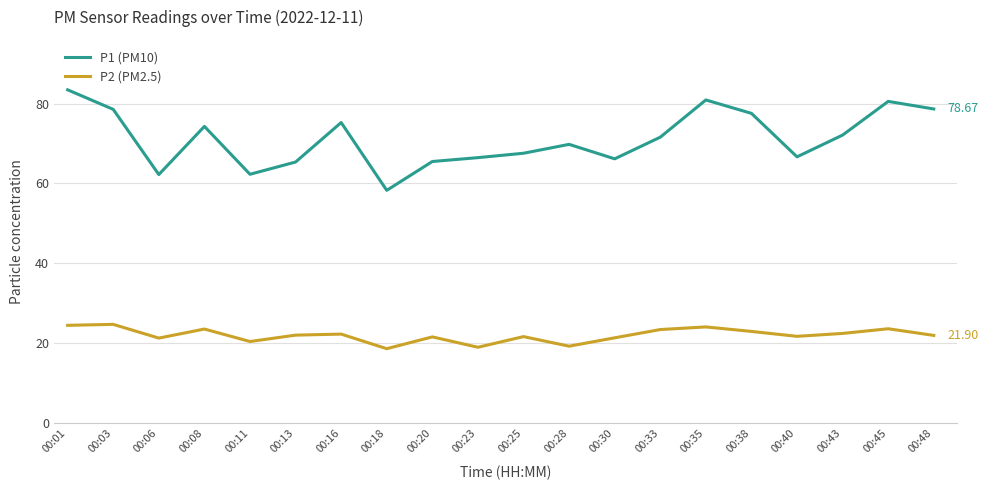

Does the chart have visible grid lines?

Yes